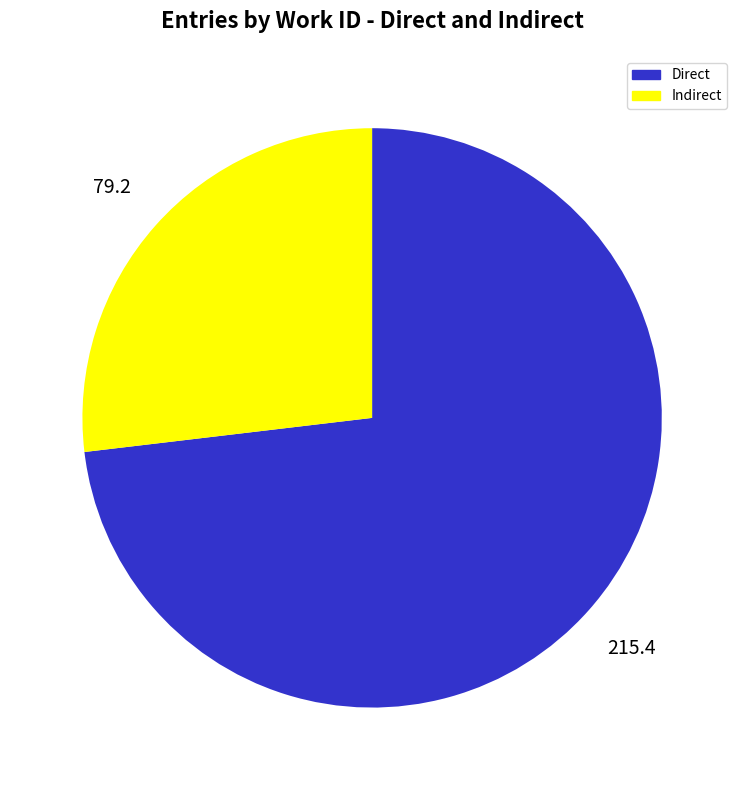

How many slices are in this pie chart?

2